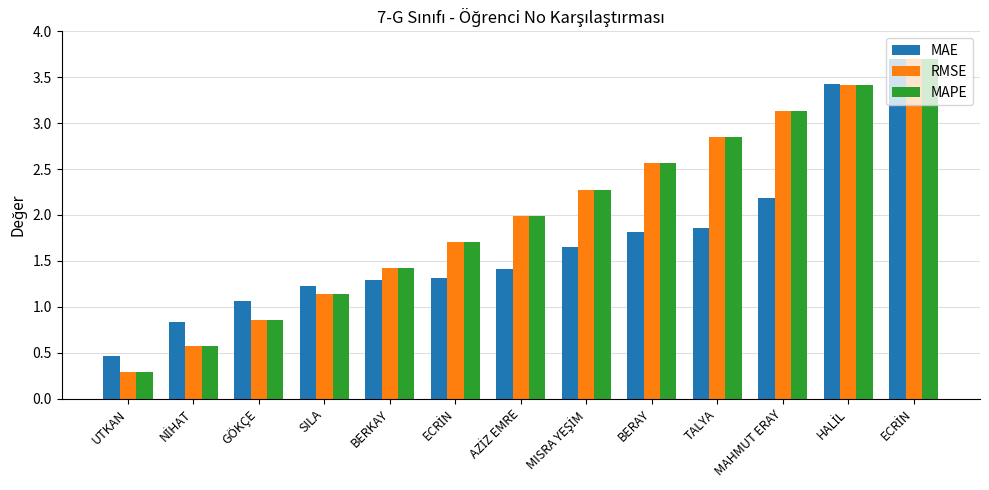

Is it true that MAE equals 1.2 at SILA?

True